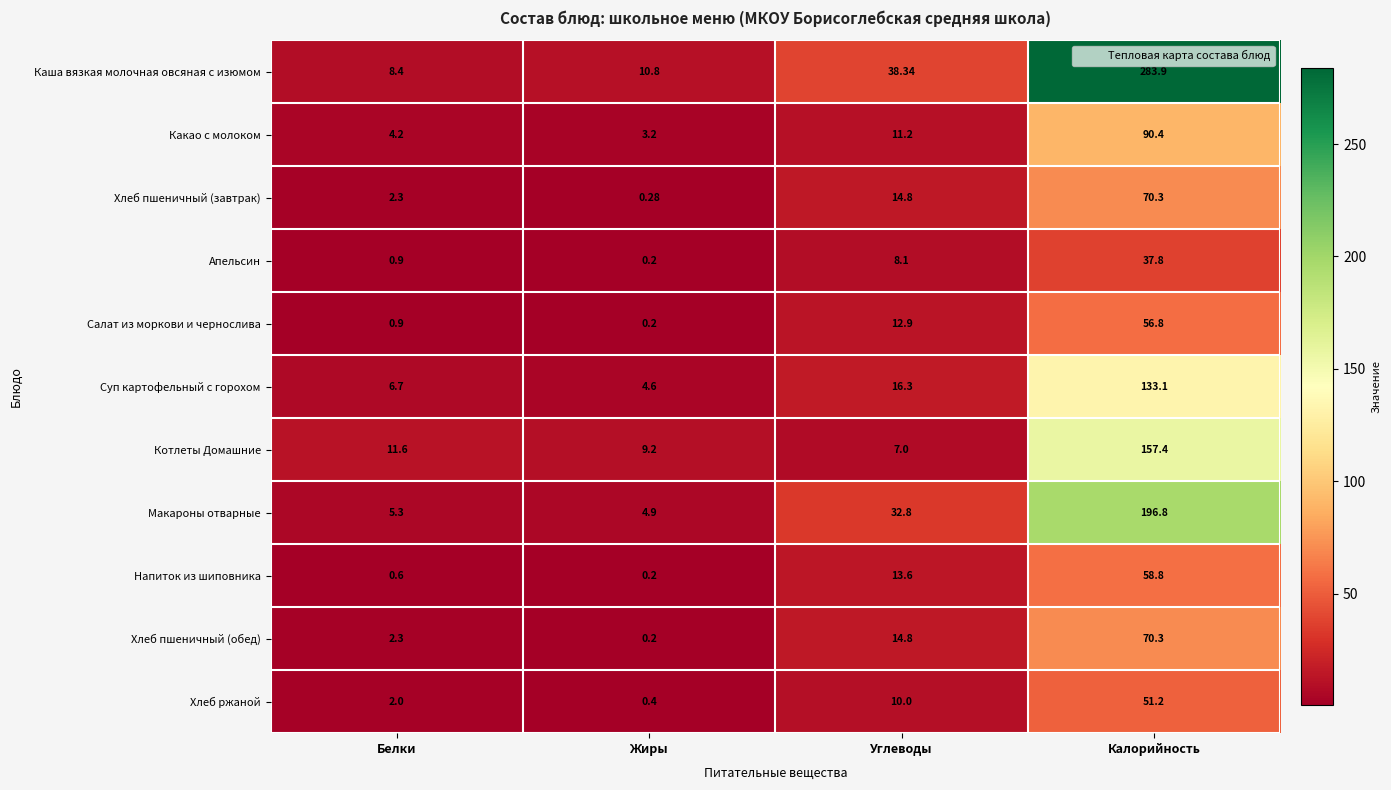

At which category is the sum across all series the highest?

Калорийность